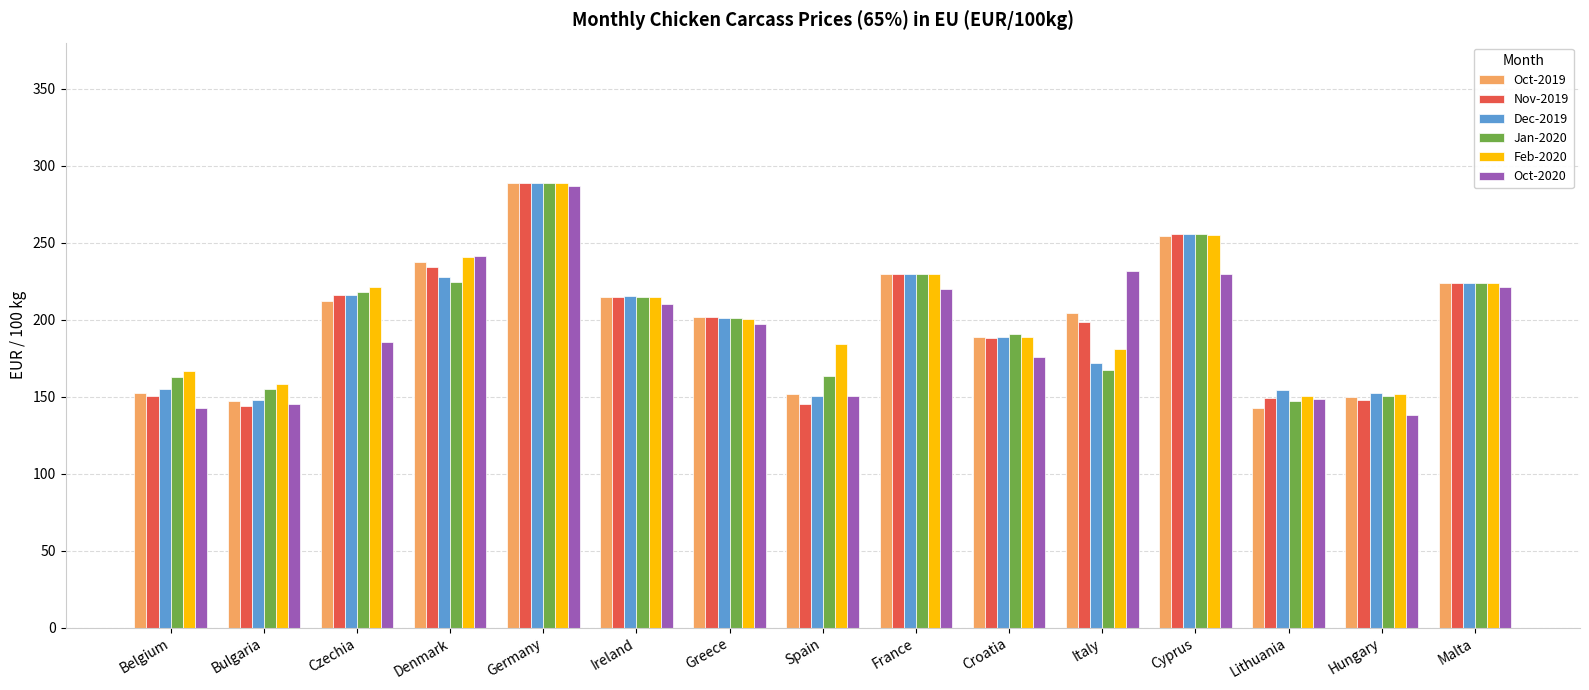

At which label does Oct-2020 first exceed 197?

Denmark